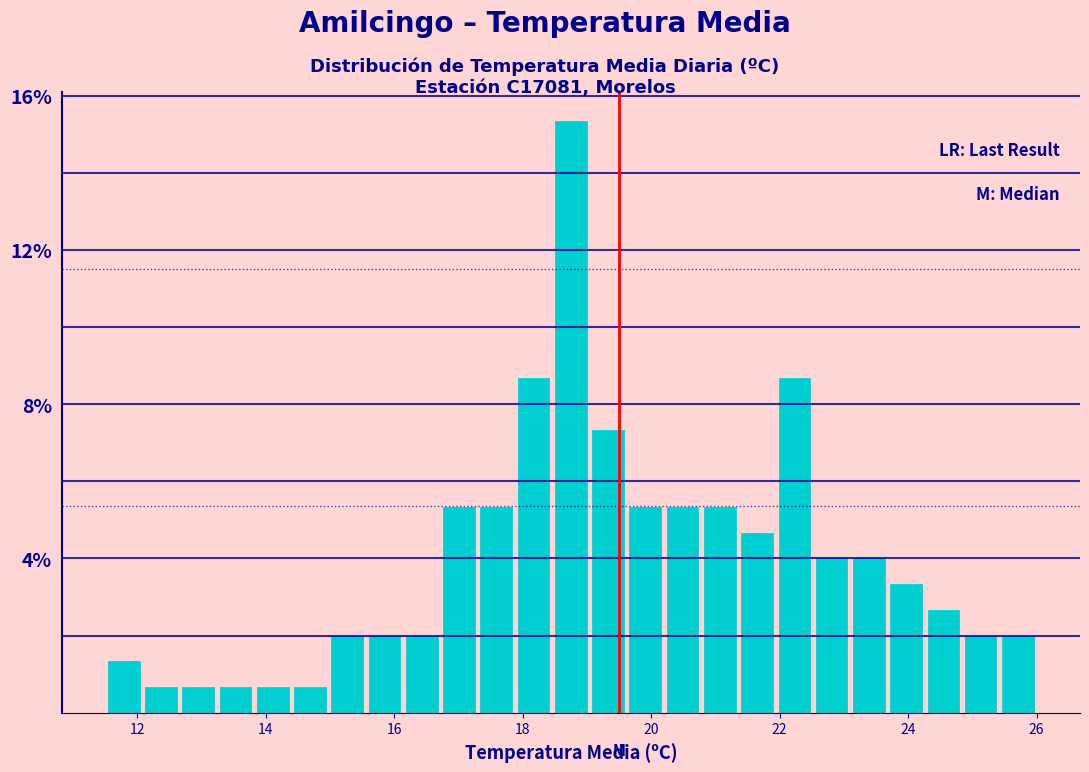

Read against the x-axis, roughly where is the centre of the tallest bar?

18.8